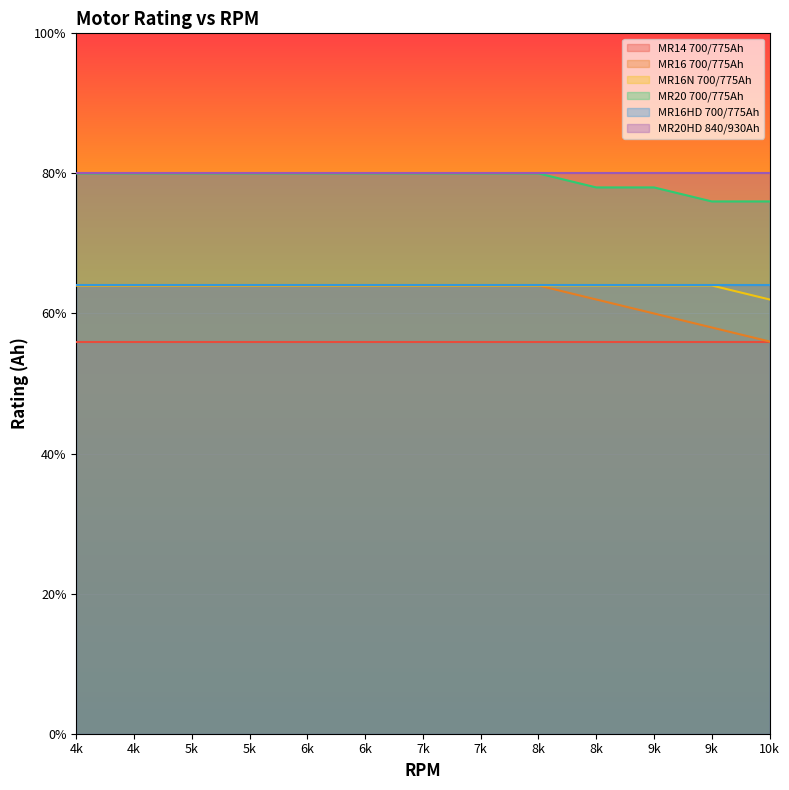

What are all the series names shown in the legend?

MR14 700/775Ah, MR16 700/775Ah, MR16N 700/775Ah, MR20 700/775Ah, MR16HD 700/775Ah, MR20HD 840/930Ah